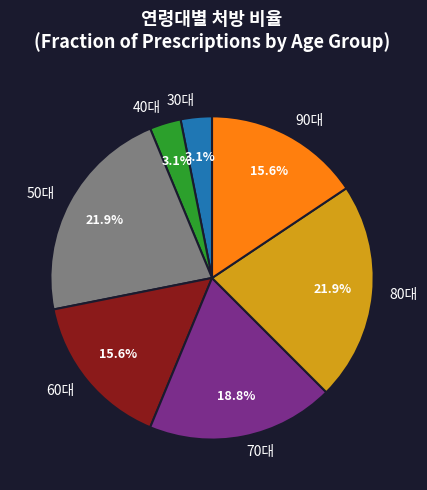

Does any single category account for the majority?

No